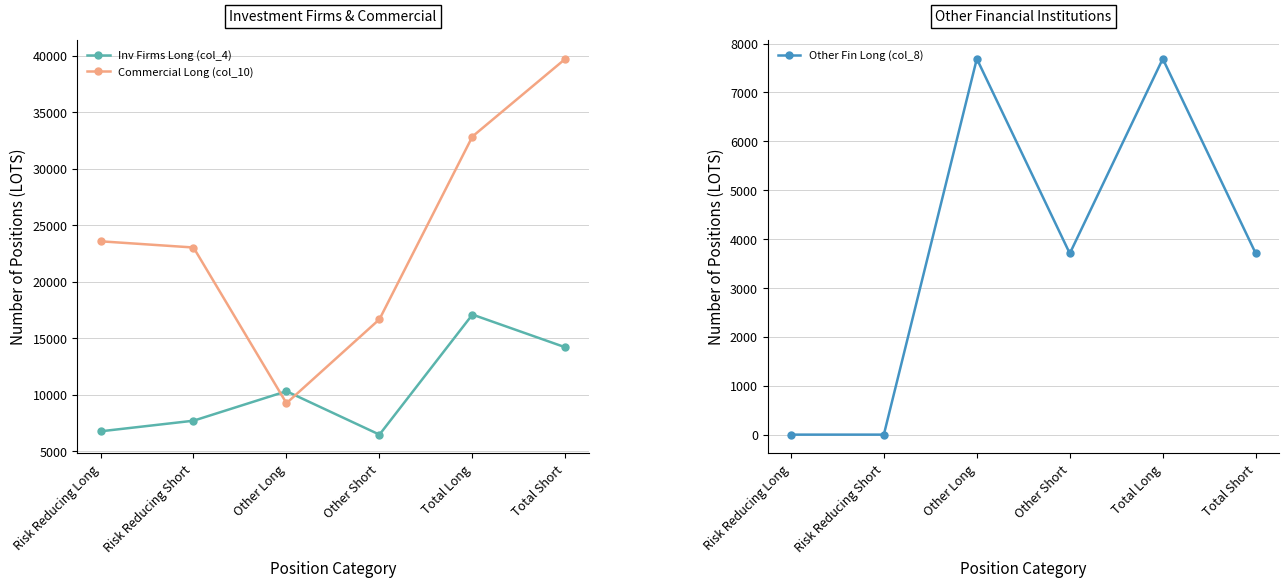

What is the label of the 3rd point from the left?

Other Long